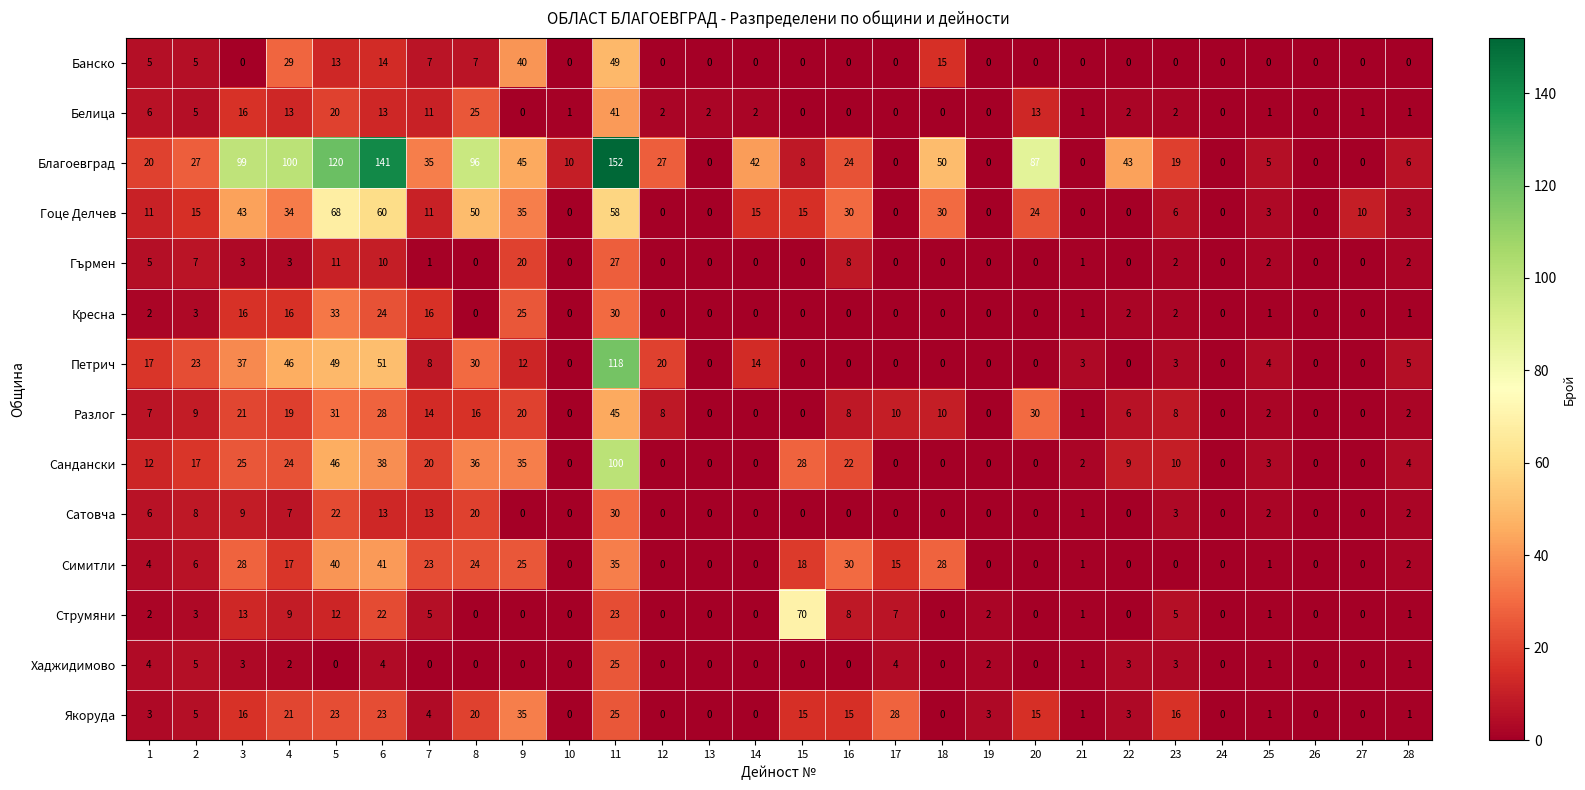

At how many categories does at least one series exceed 61?

8